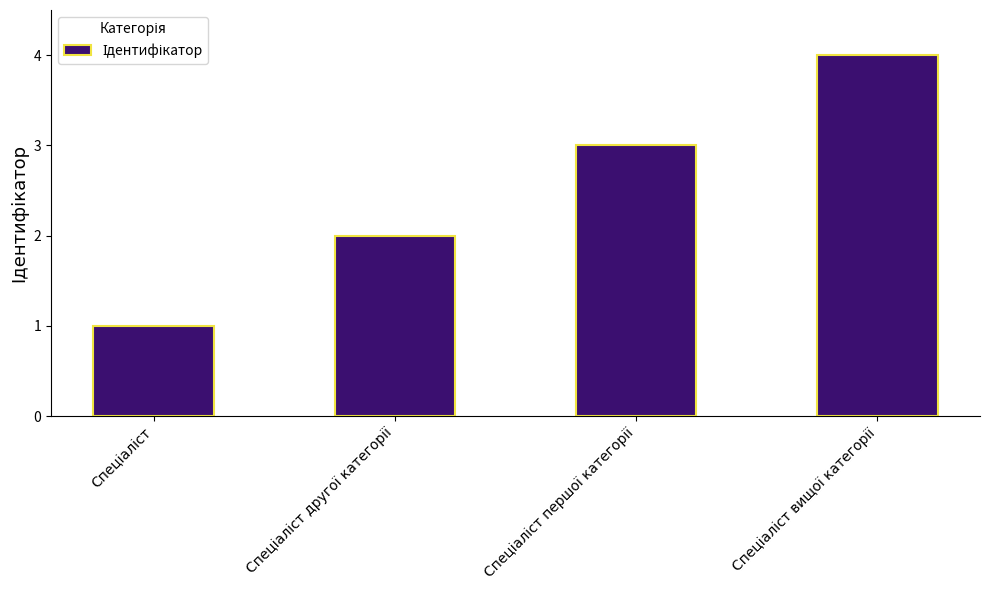

What is the difference between the maximum and minimum values?

3